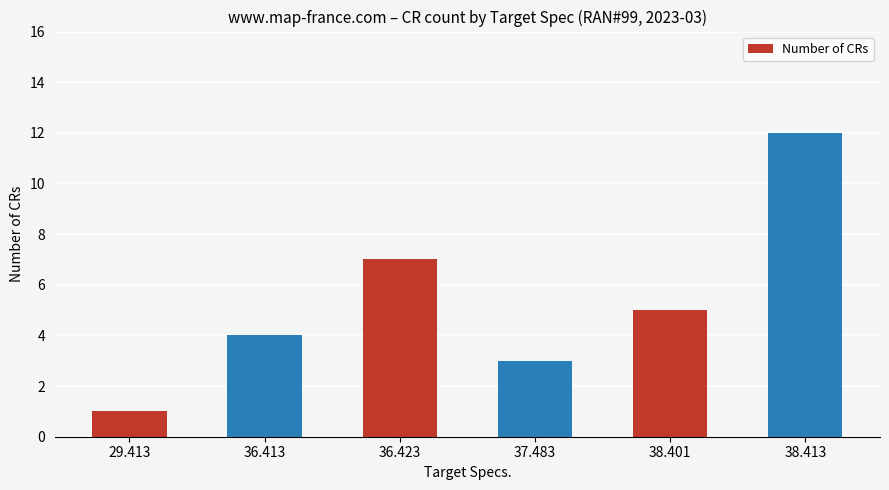

What is the difference between the values at 36.423 and 36.413?

3